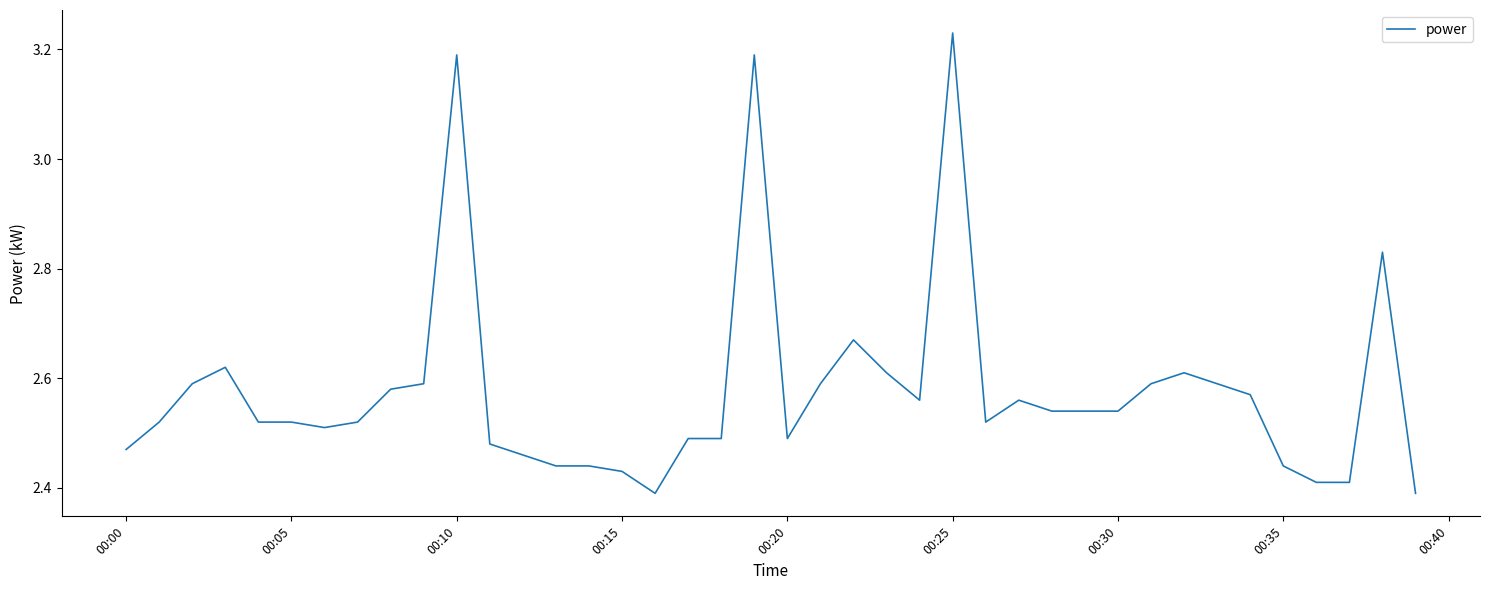

What is the average value?

2.6